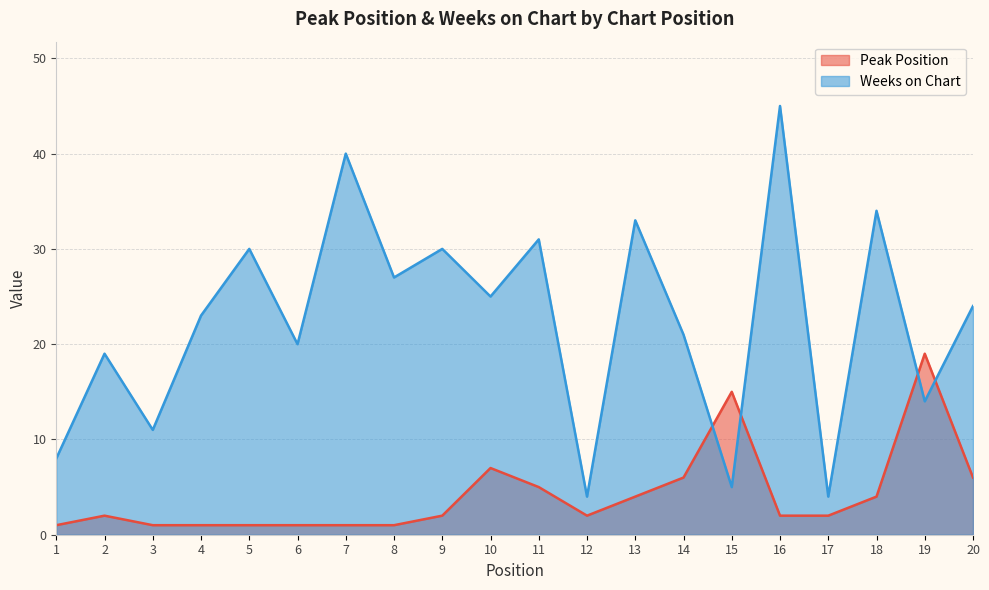

How many data points in Weeks on Chart are less than 24?

10